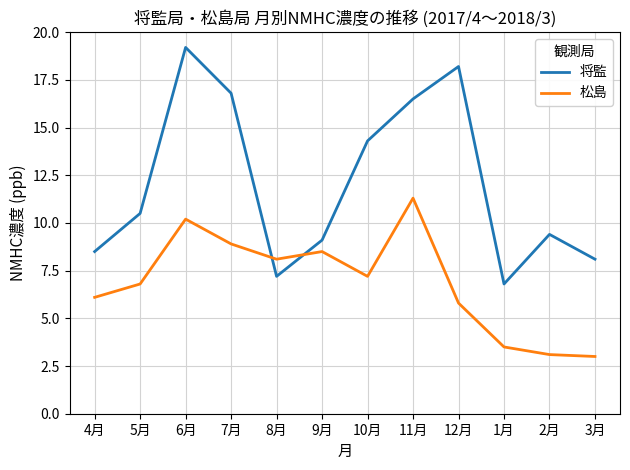

True or false: 松島 has more than 2 points higher than both neighbors.

True